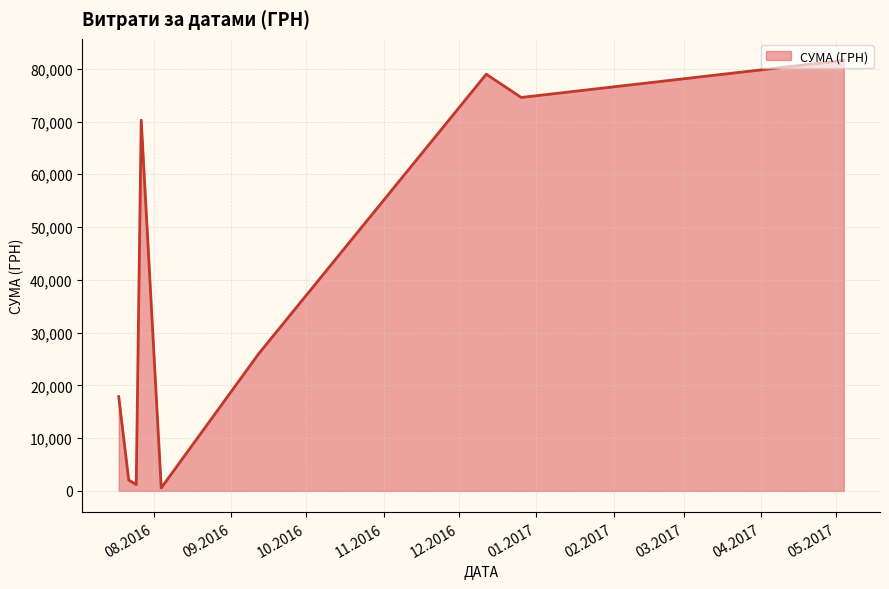

What is the average value?

39228.8